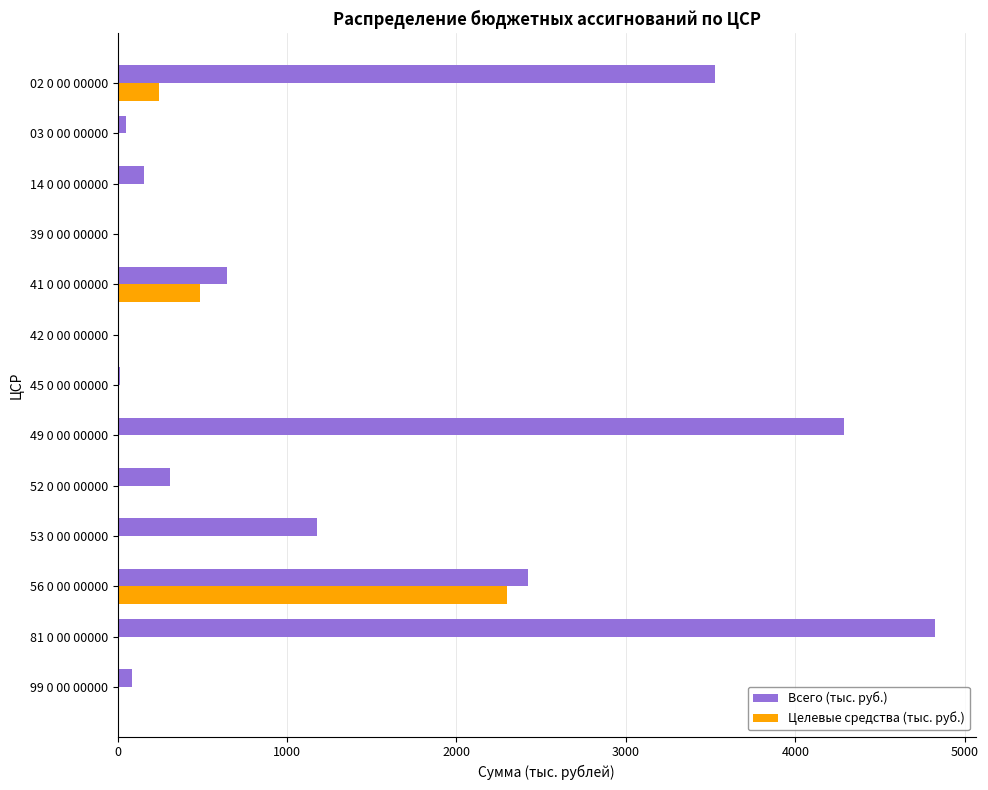

What is the maximum value shown in the chart?

4823.9